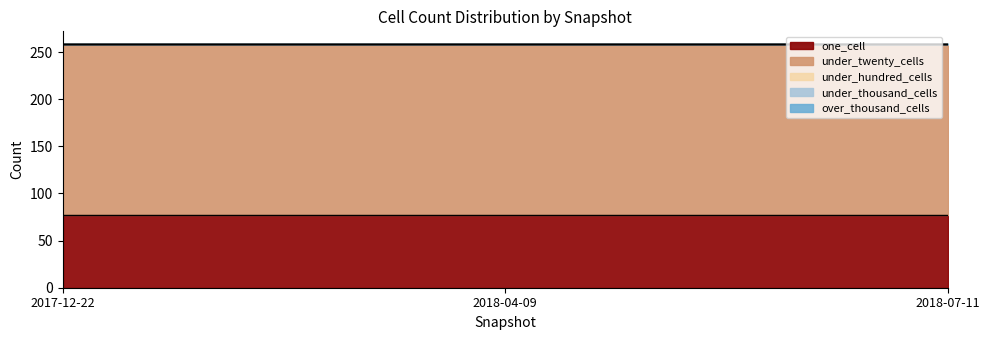

Which series has the largest range (max minus min)?

one_cell